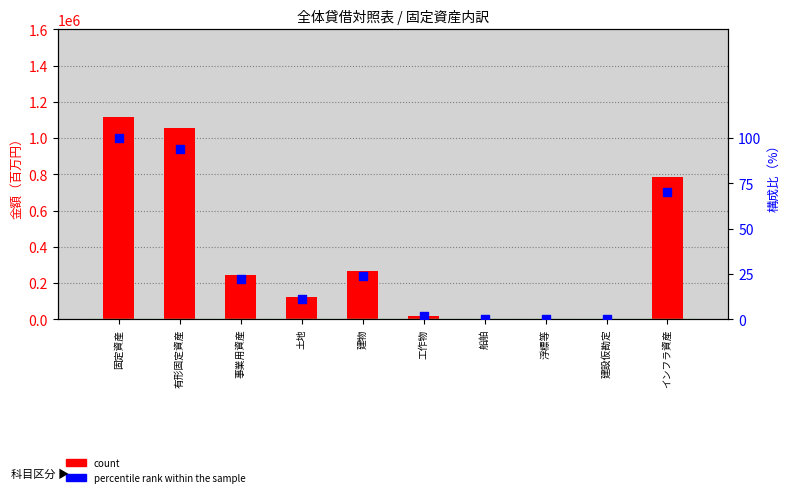

Which series has the largest total across all categories?

count